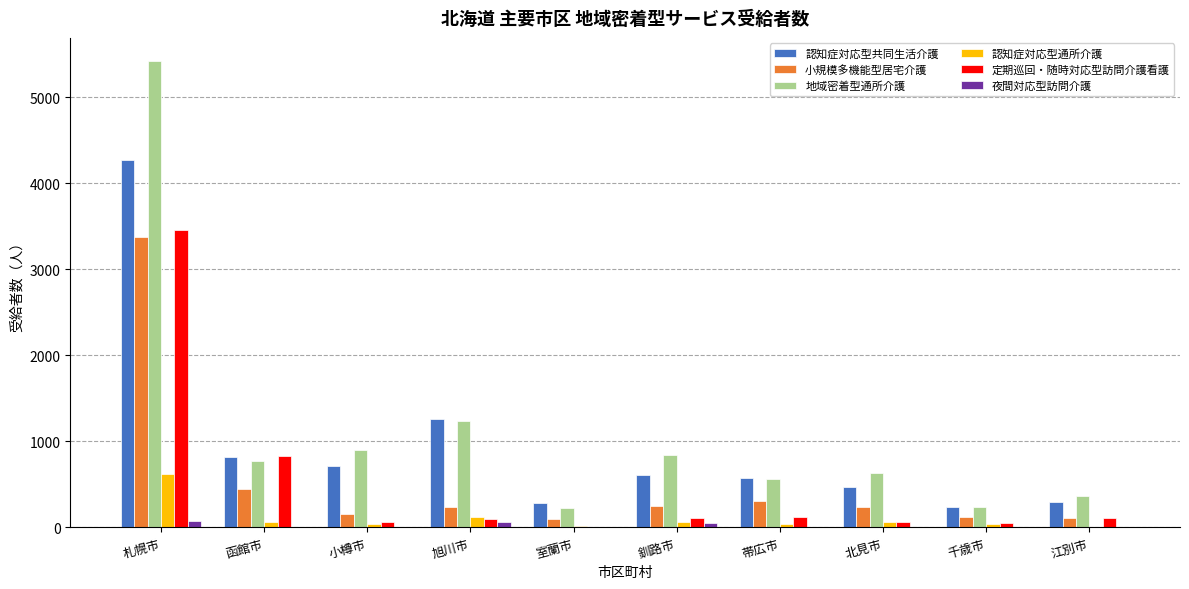

At which label is 認知症対応型通所介護 closest to 317?

旭川市